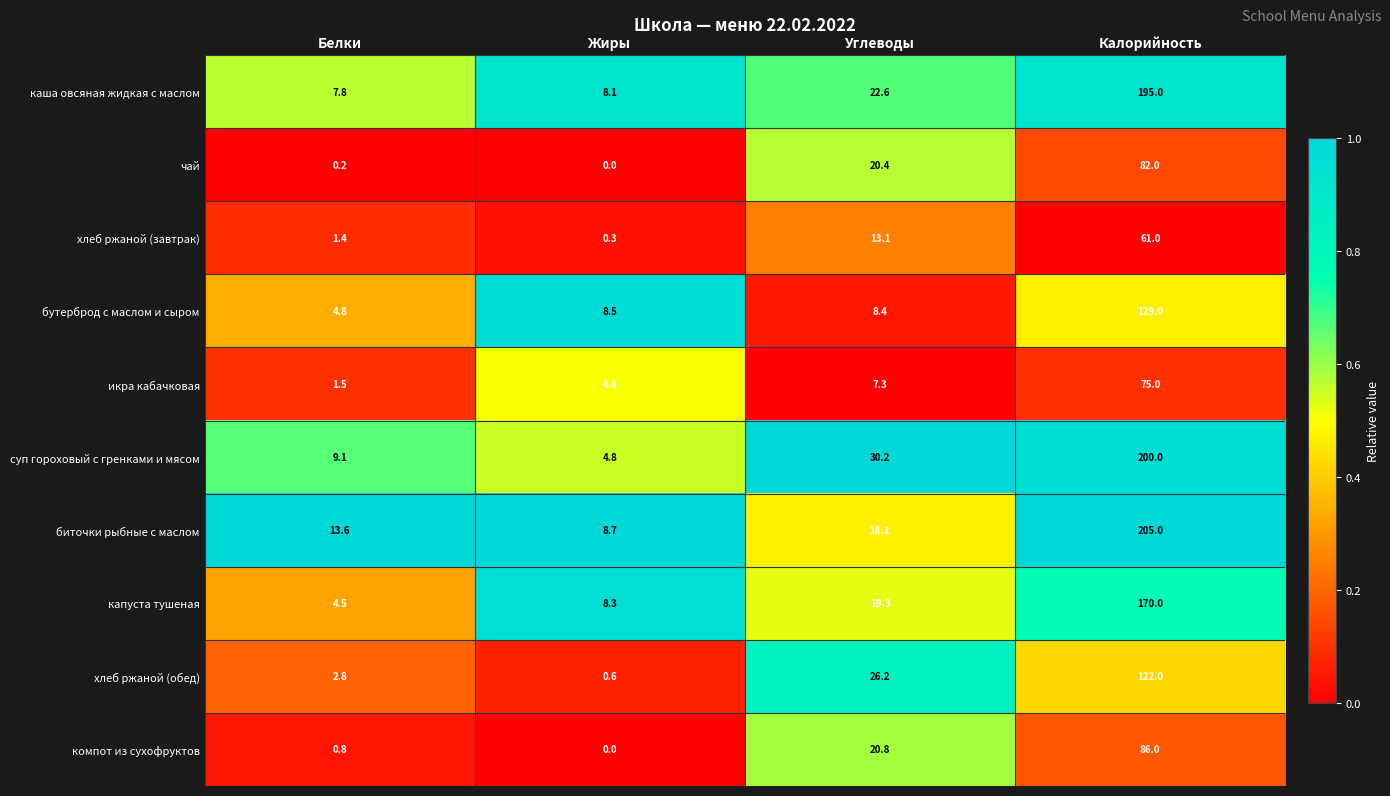

Which series changed the most between Углеводы and Калорийность?

биточки рыбные с маслом